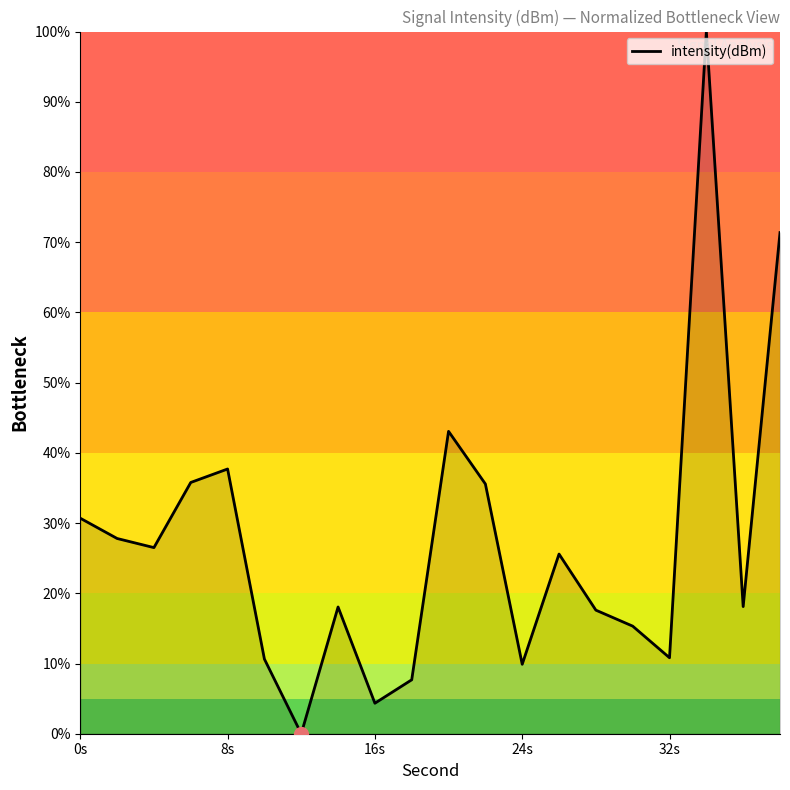

What is the maximum value shown in the chart?

100.0